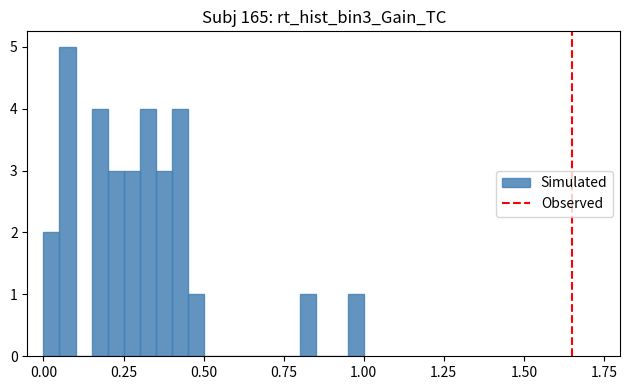

Around what value on the x-axis is the tallest bar? Give the approximate position of its centre, as read against the axis.

0.10